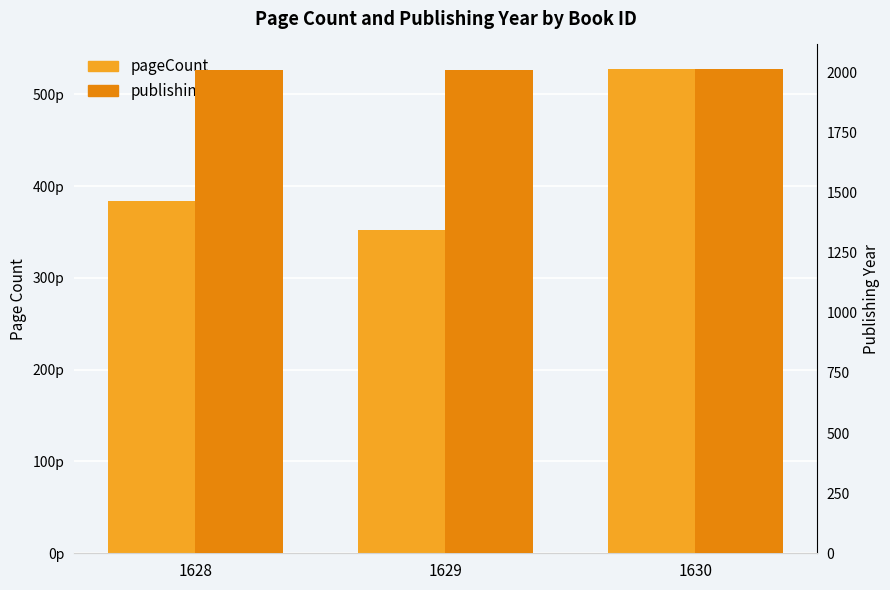

The pageCount series shows 352 at 1629. True or false?

True